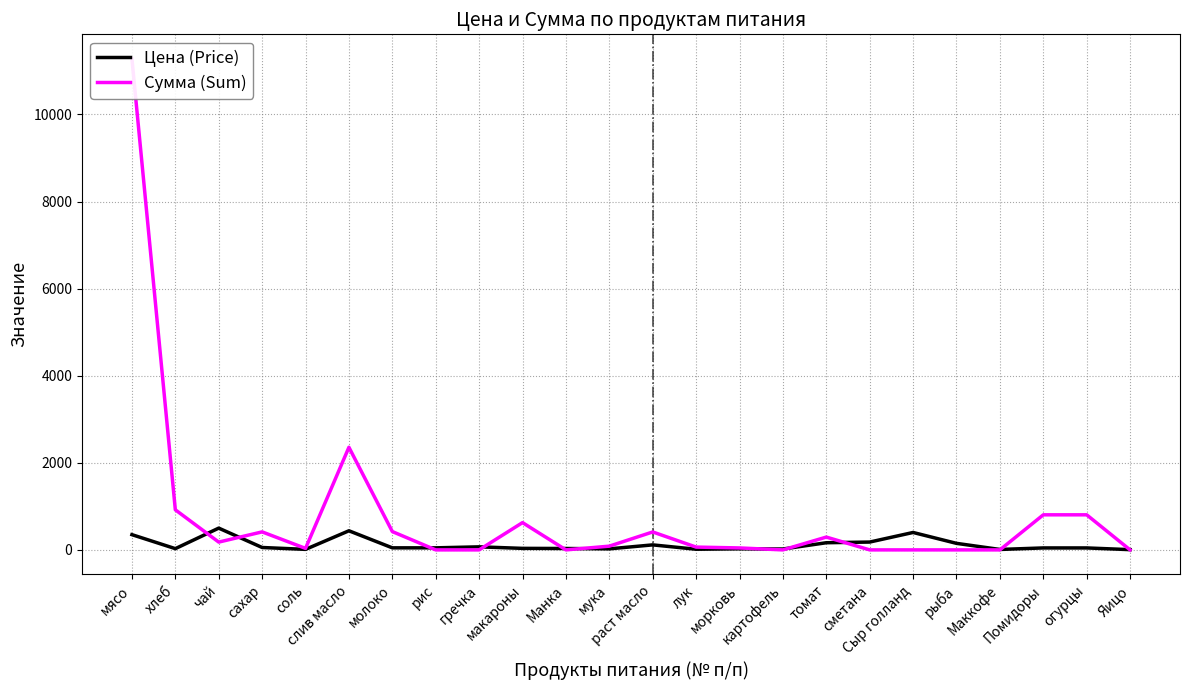

True or false: Цена (Price) has a value of 26.4 at сахар.

False